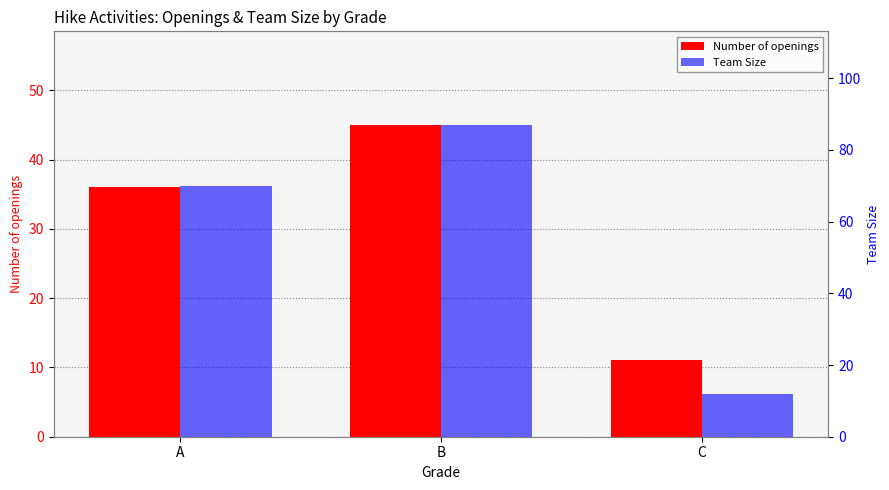

Where does the Team Size series first go above 70?

B